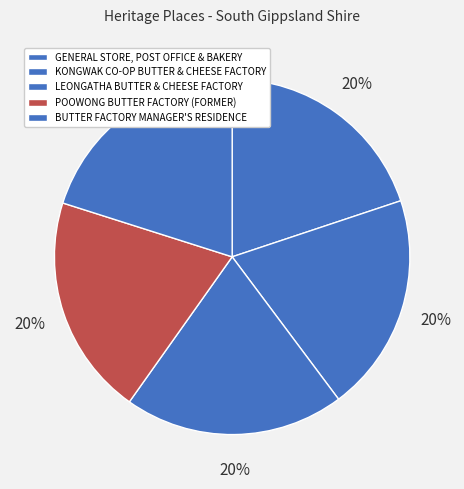

Is it true that GENERAL STORE, POST OFFICE & BAKERY is 31% of the pie?

False